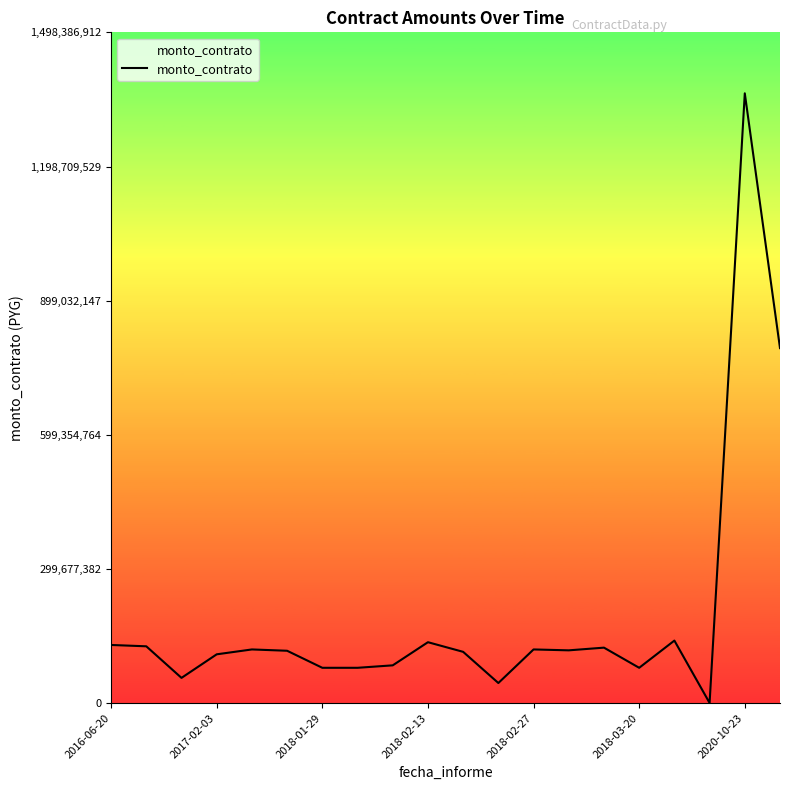

What is the greatest value displayed?

1362169920